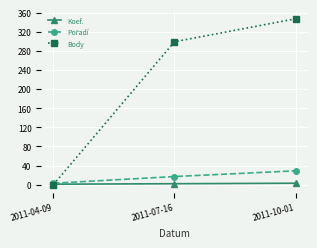

True or false: Koef. has a value of 1 at 2011-04-09.

True